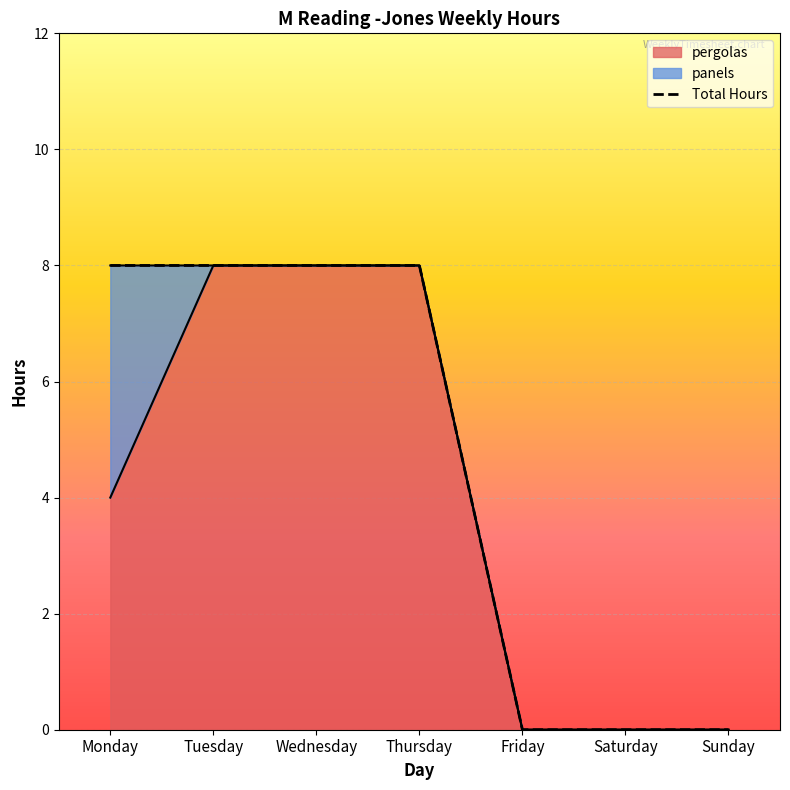

Which label corresponds to the largest value in the chart?

Monday